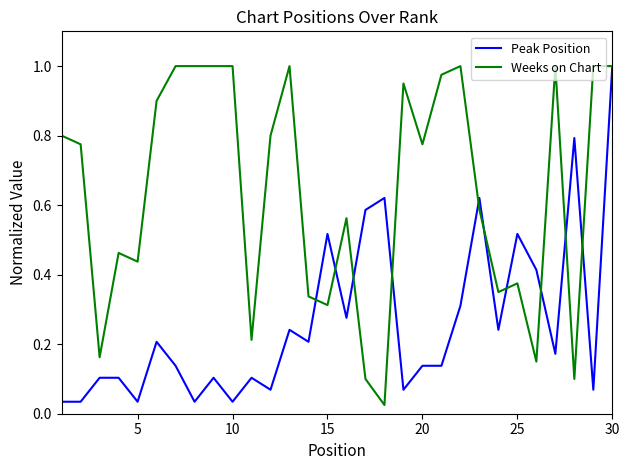

Rank the series by their average value, from lowest to highest.

Peak Position, Weeks on Chart